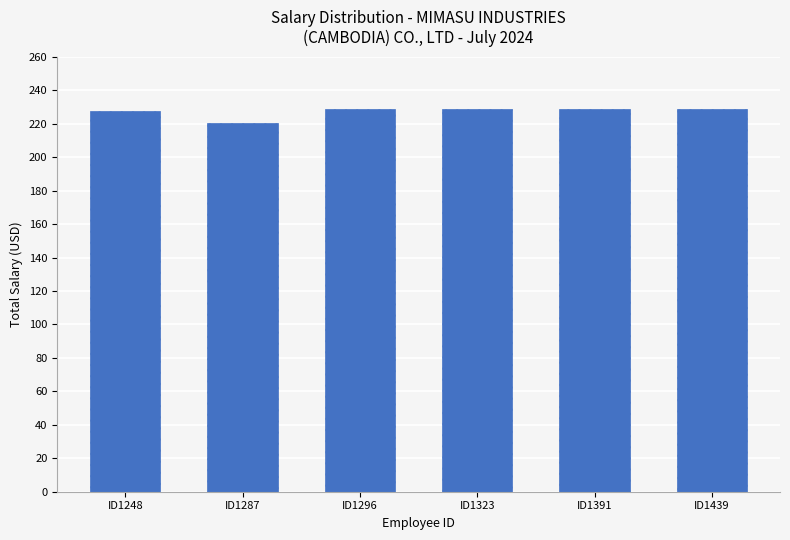

What is the value of the 2nd bar from the left?

220.6